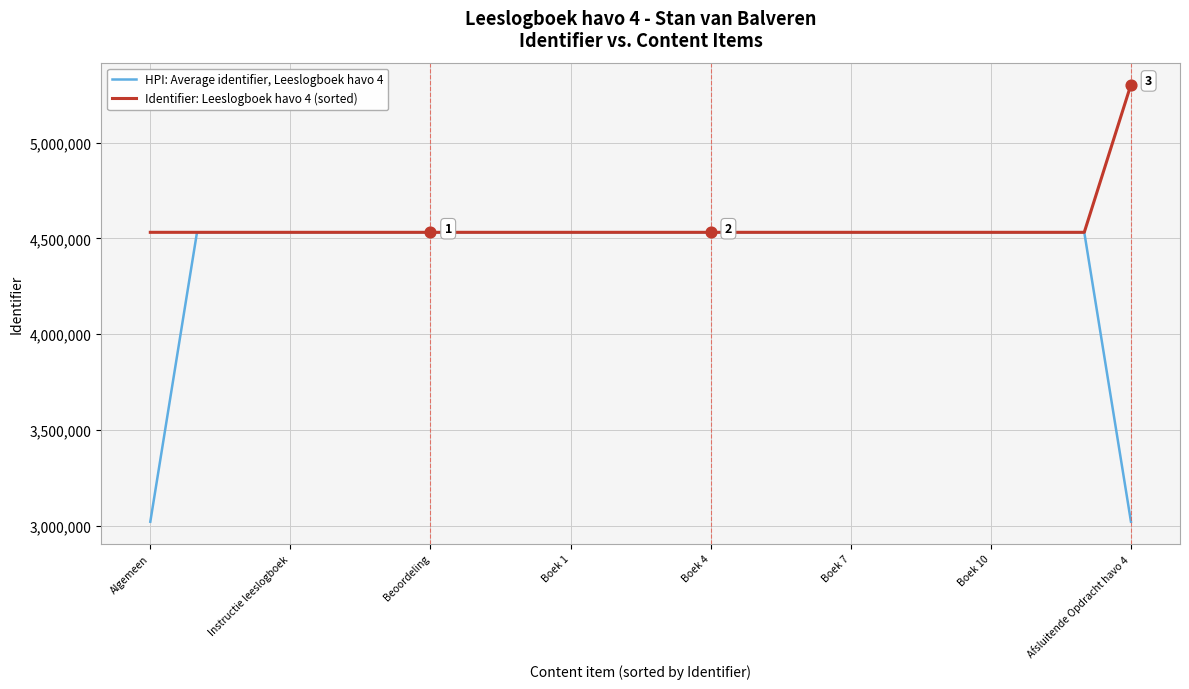

Rank the series by their average value, from lowest to highest.

HPI: Average identifier, Leeslogboek havo 4, Identifier: Leeslogboek havo 4 (sorted)